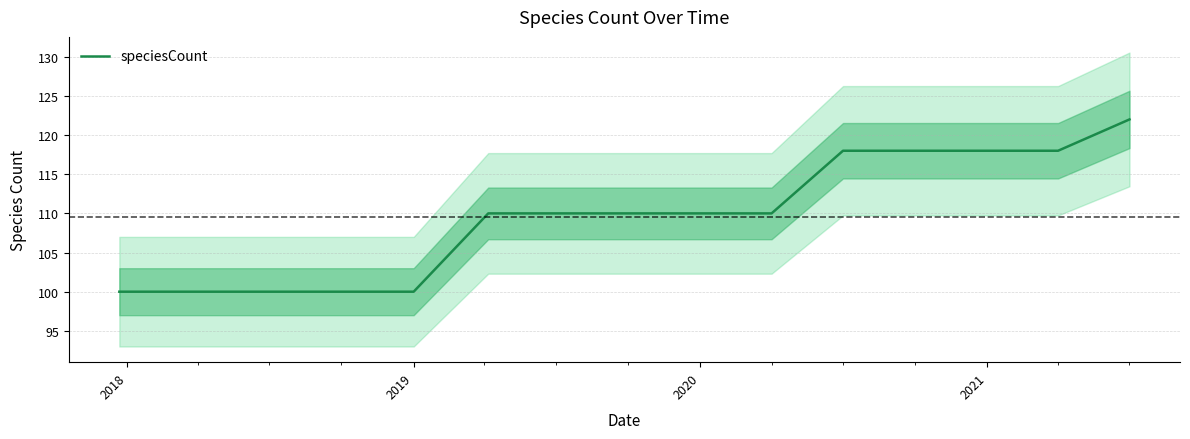

The speciesCount series shows 182 at 2021. True or false?

False